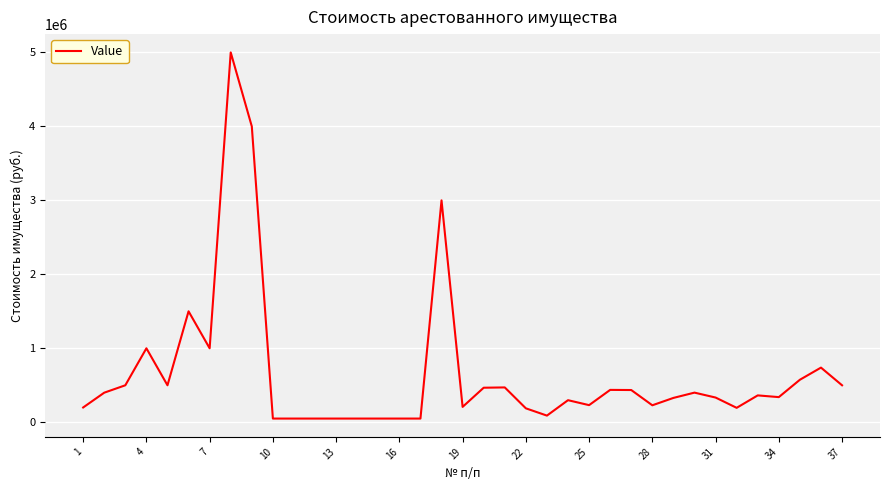

Is this an area chart (filled region under the line)?

No